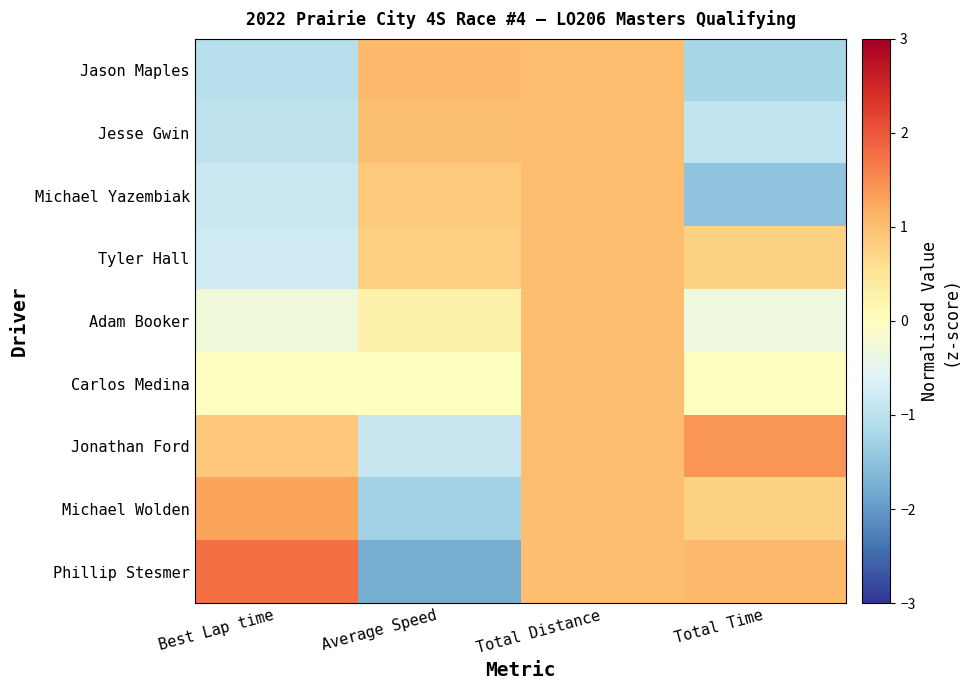

At which category does the chart reach its minimum across all series?

Average Speed